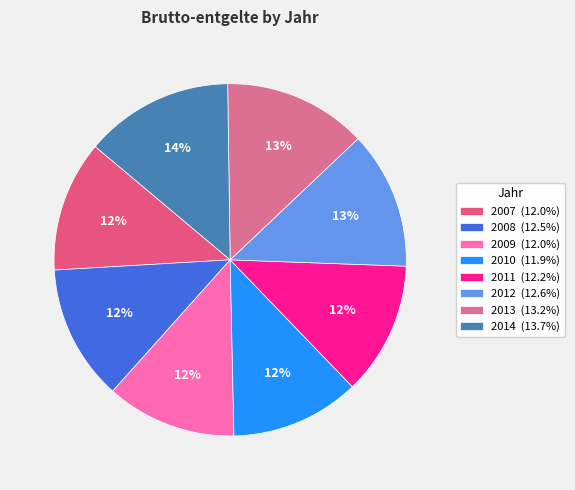

To the nearest percent, what is the average slice percentage?

12%